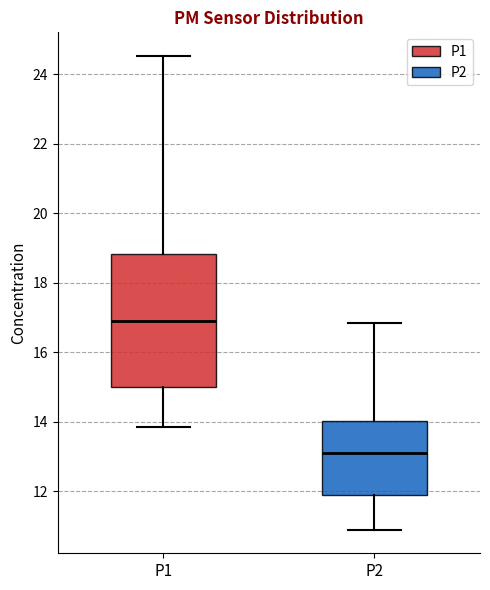

Comparing the boxes themselves (not the whiskers), which one is the tallest?

P1